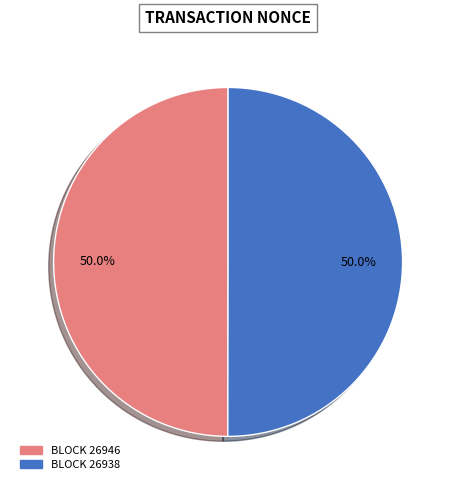

Count the number of slices in the pie.

2